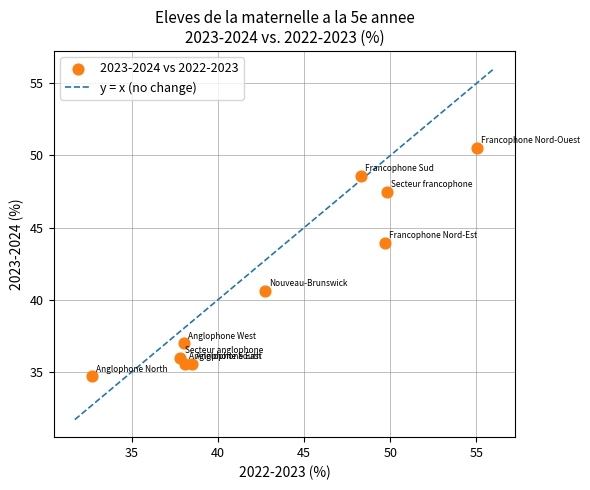

What is the average Y value?

41.0